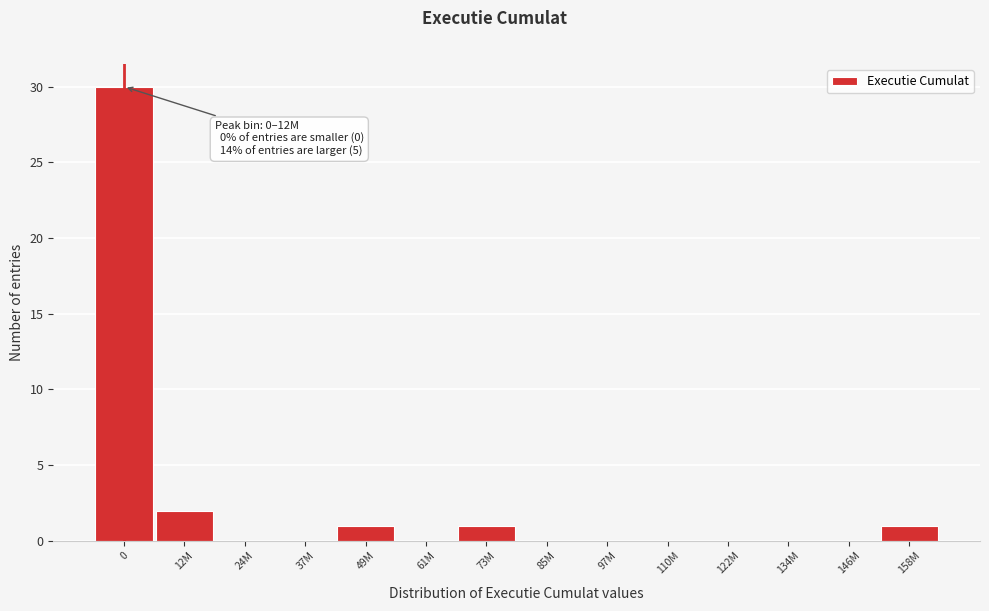

Reading right to left, extract all data points from this chart.

158M=1	146M=0	134M=0	122M=0	110M=0	97M=0	85M=0	73M=1	61M=0	49M=1	37M=0	24M=0	12M=2	0=30